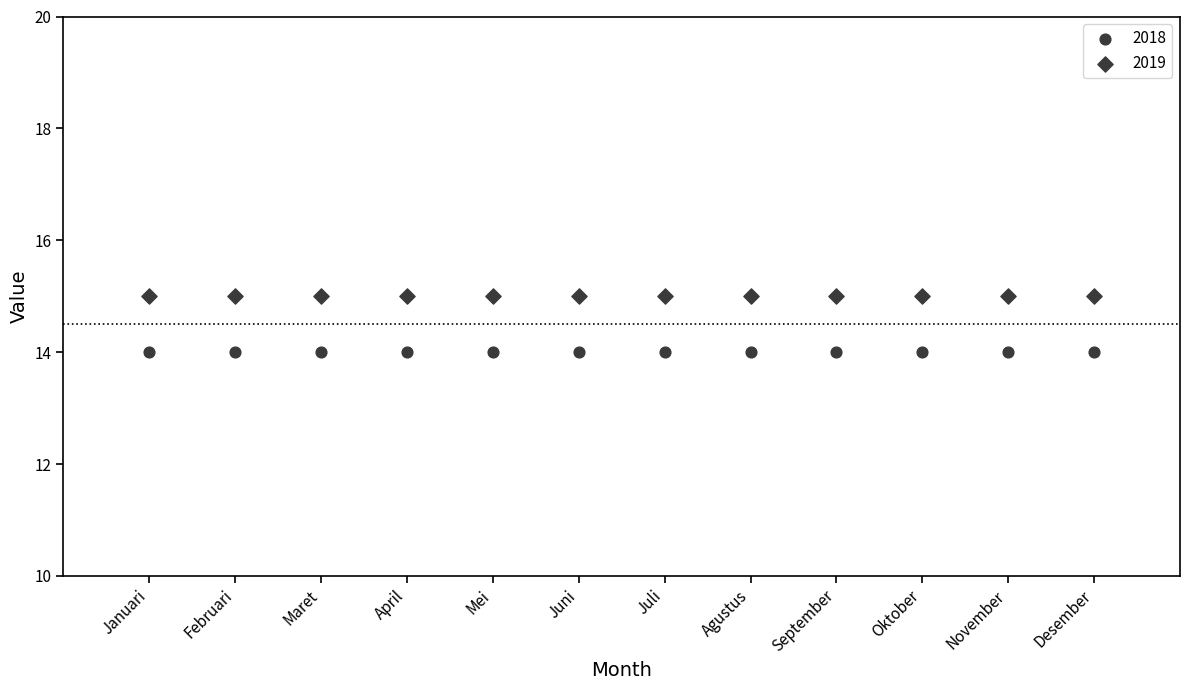

Count the number of points in this scatter plot.

24